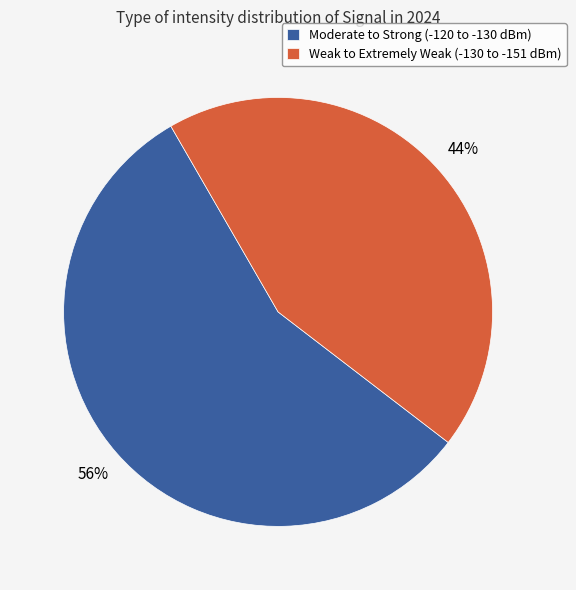

Rank the categories by value from lowest to highest.

Weak to Extremely Weak (-130 to -151 dBm), Moderate to Strong (-120 to -130 dBm)